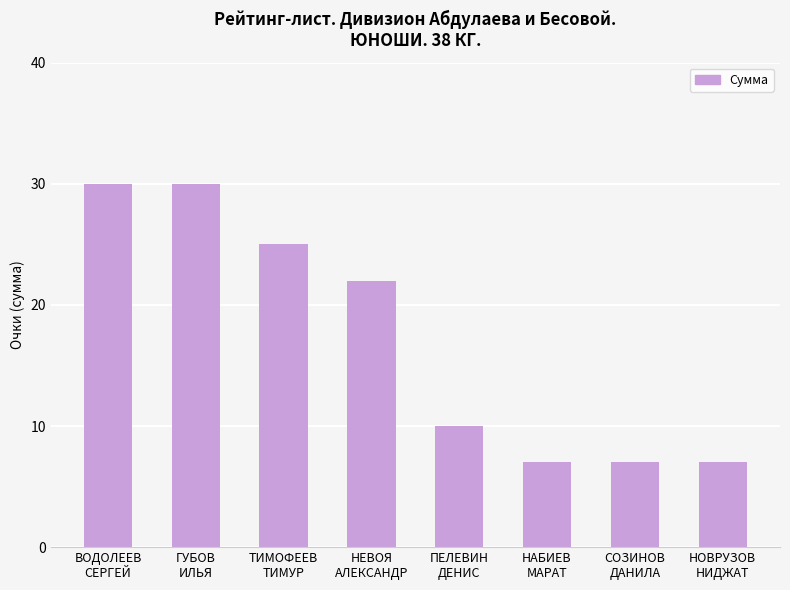

Does the chart contain any negative values?

No